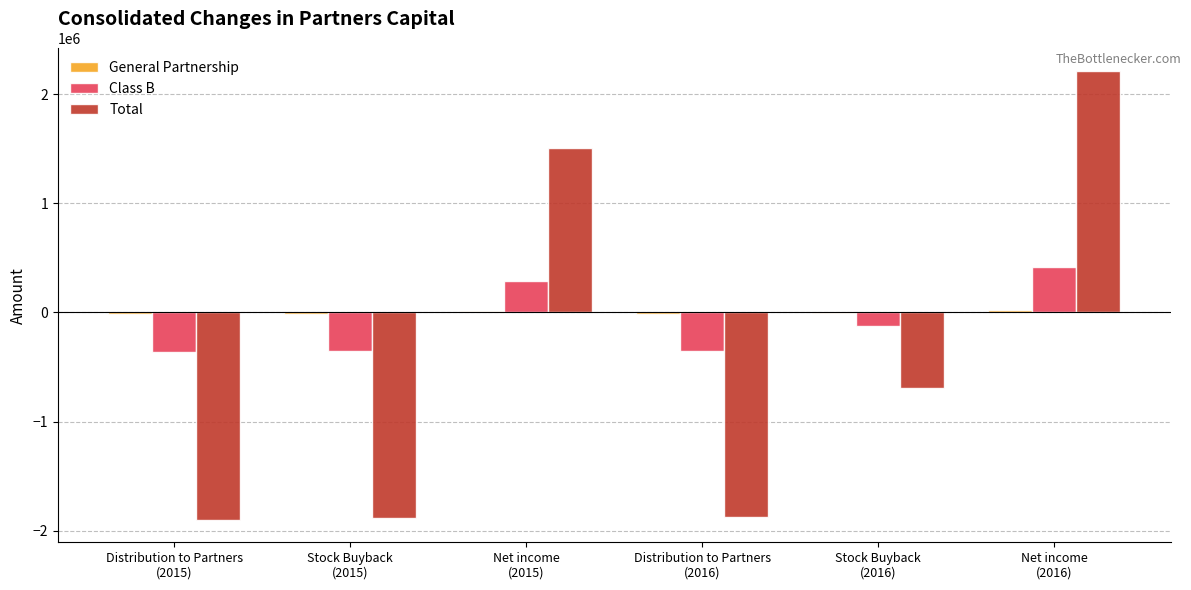

What is the greatest value displayed?

2211351